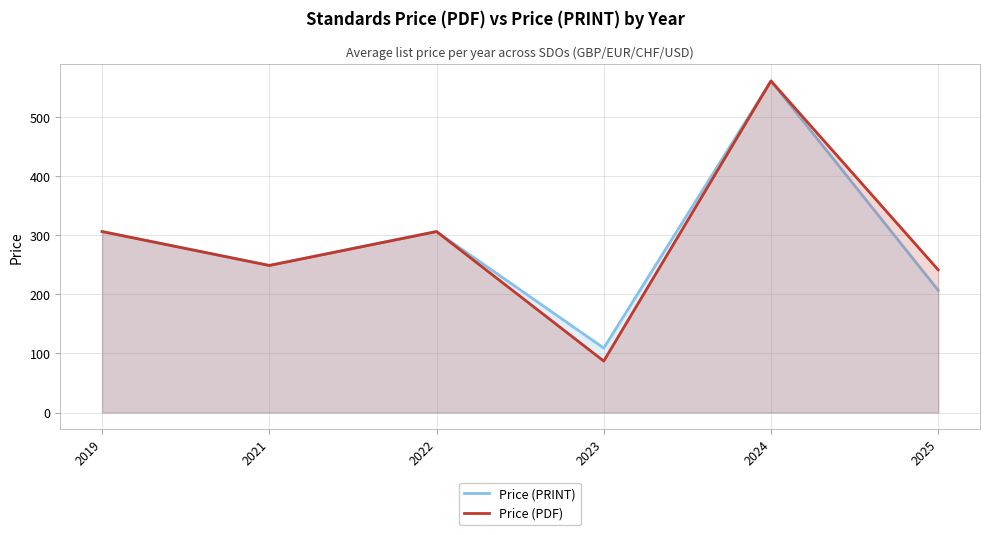

What is the total value across all series at 2021?

497.3